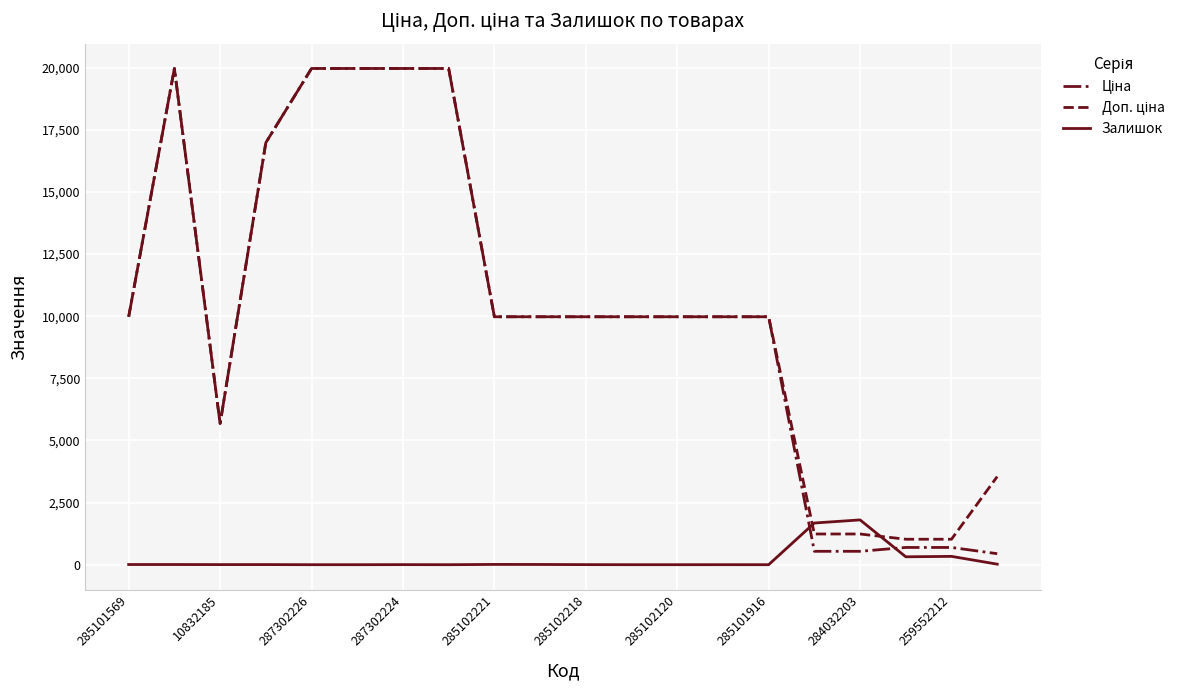

What is the maximum value for Залишок?

1802.0